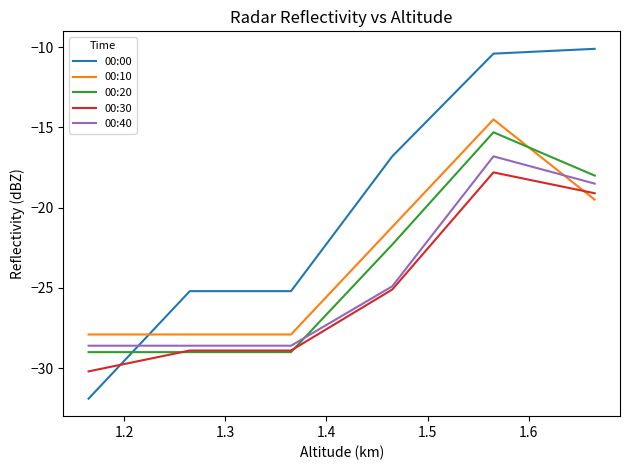

Which series has the widest spread of values?

00:00